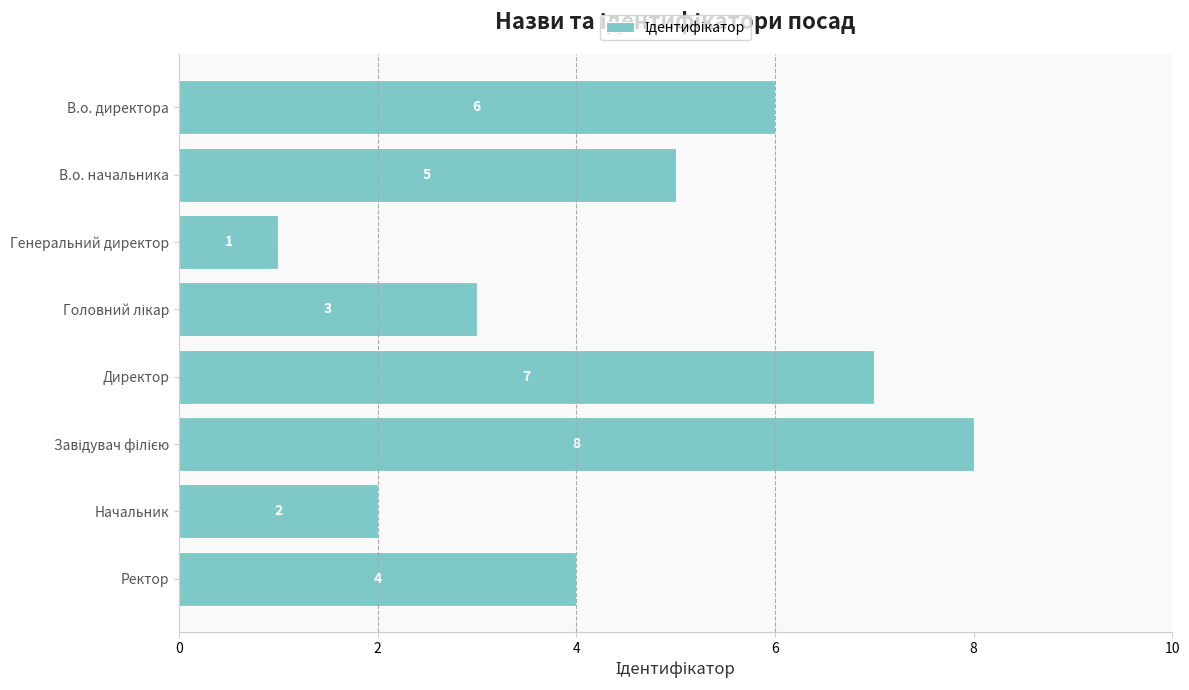

Reading top to bottom, transcribe all the data shown in this chart.

6	5	1	3	7	8	2	4